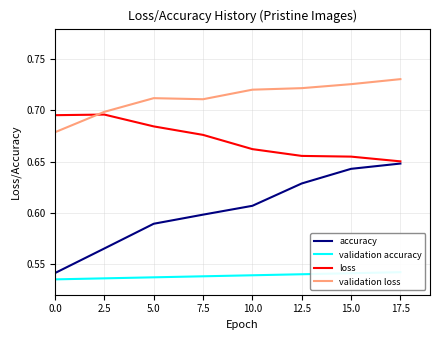

At which category is the sum across all series the highest?

17.5